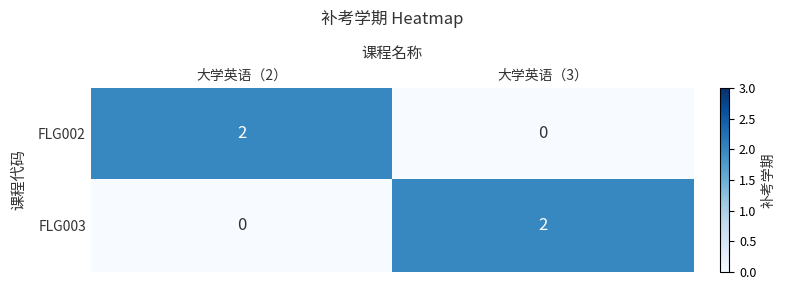

At which label is FLG003 closest to 1?

大学英语（2）